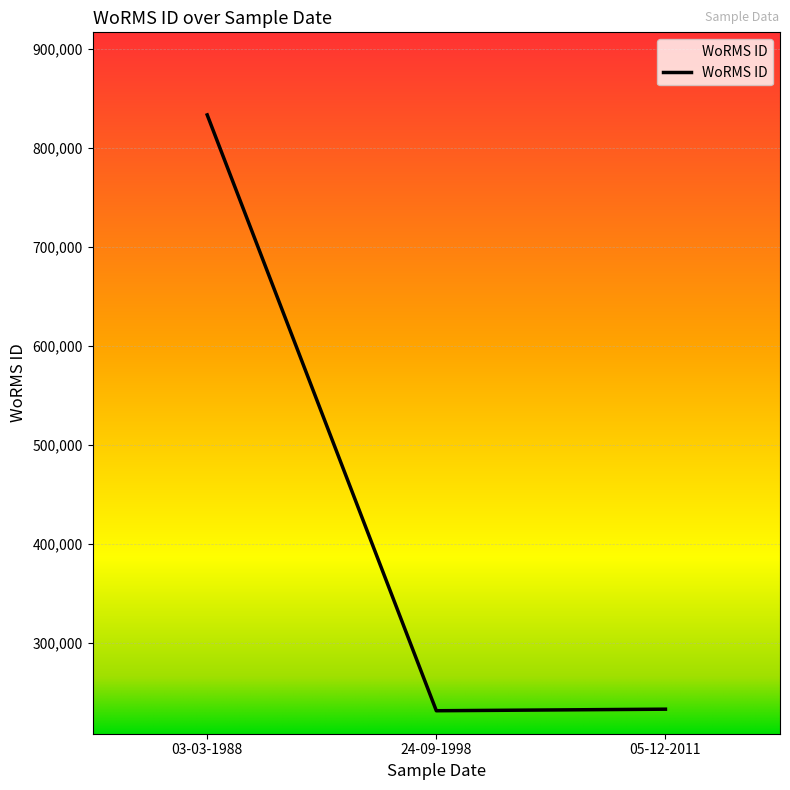

The chart shows a value of 339280 at 05-12-2011. True or false?

False